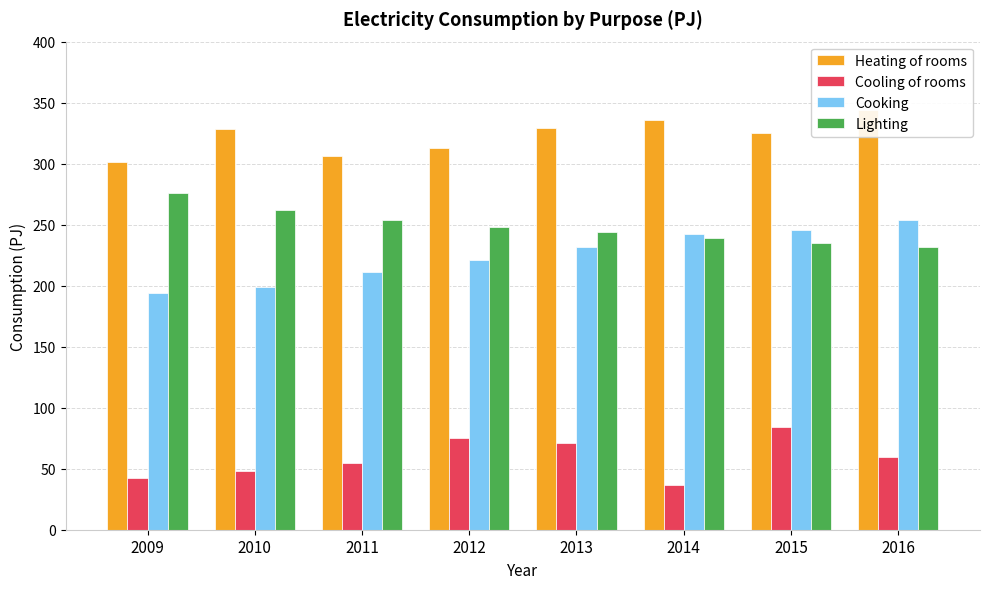

What value does the Heating of rooms series have at 2009, to the nearest 10?

300